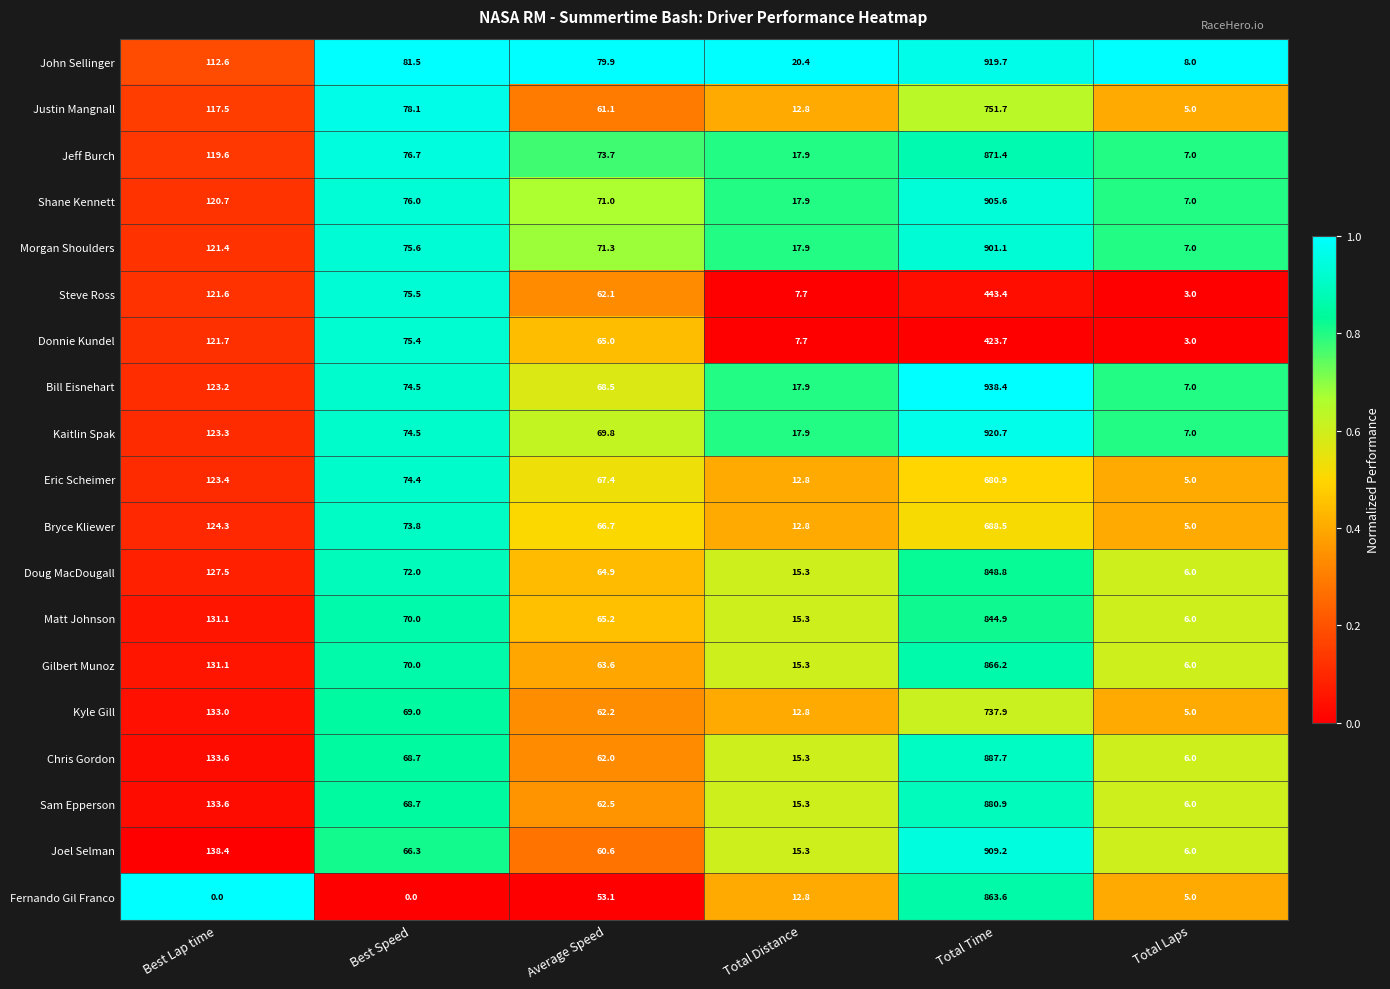

What is the difference between the maximum and minimum values in the Fernando Gil Franco series?

863.6